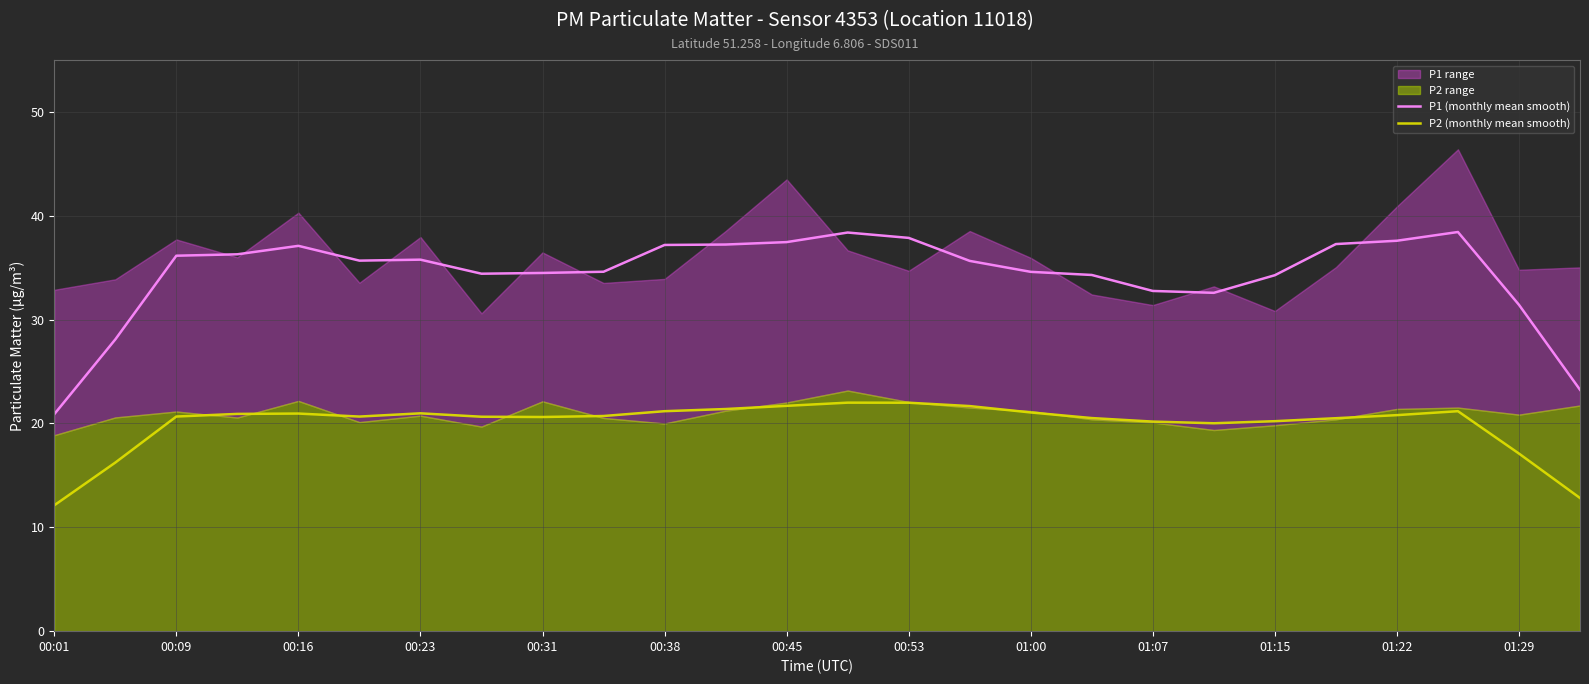

The value of P1 (monthly mean smooth) at 19 is 12.8. True or false?

False